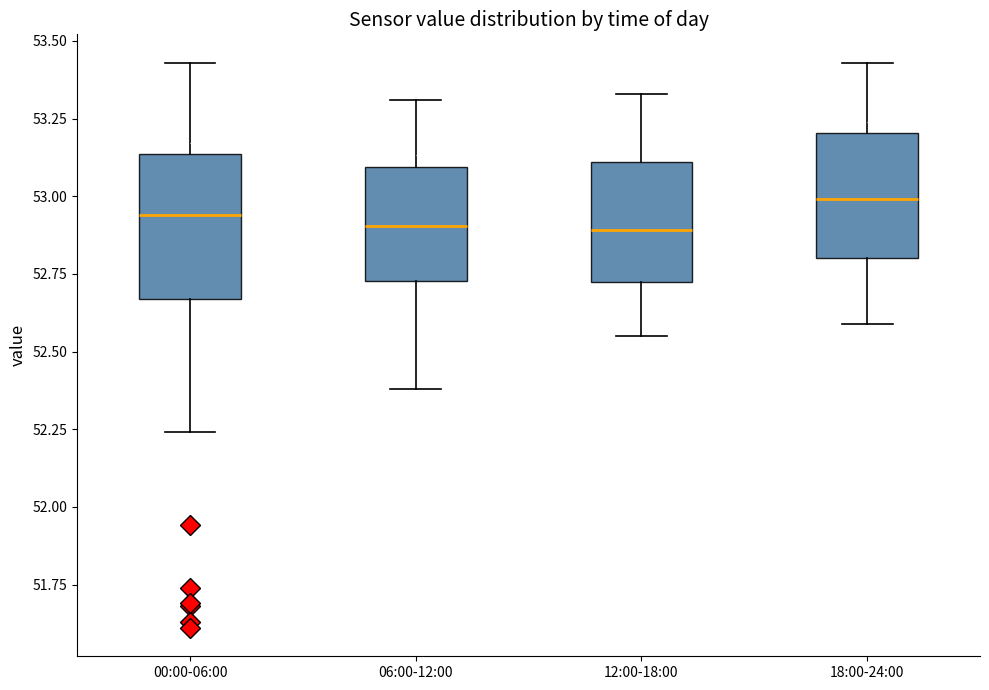

Comparing the boxes themselves (not the whiskers), which one is the tallest?

00:00-06:00